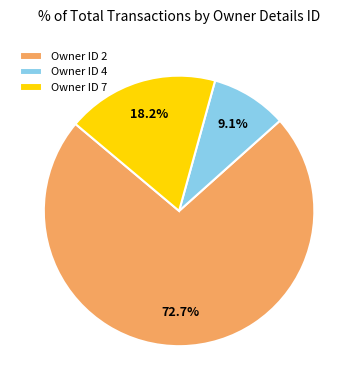

Between Owner ID 2 and Owner ID 7, which is larger?

Owner ID 2